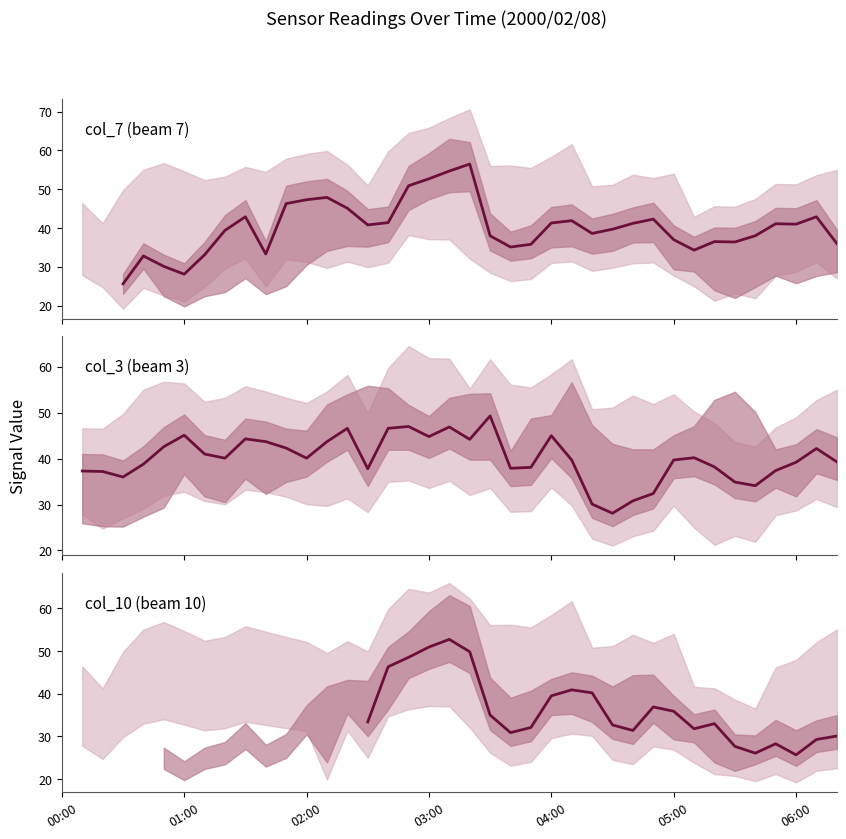

What is the difference between the highest and lowest values at 35?

12.8